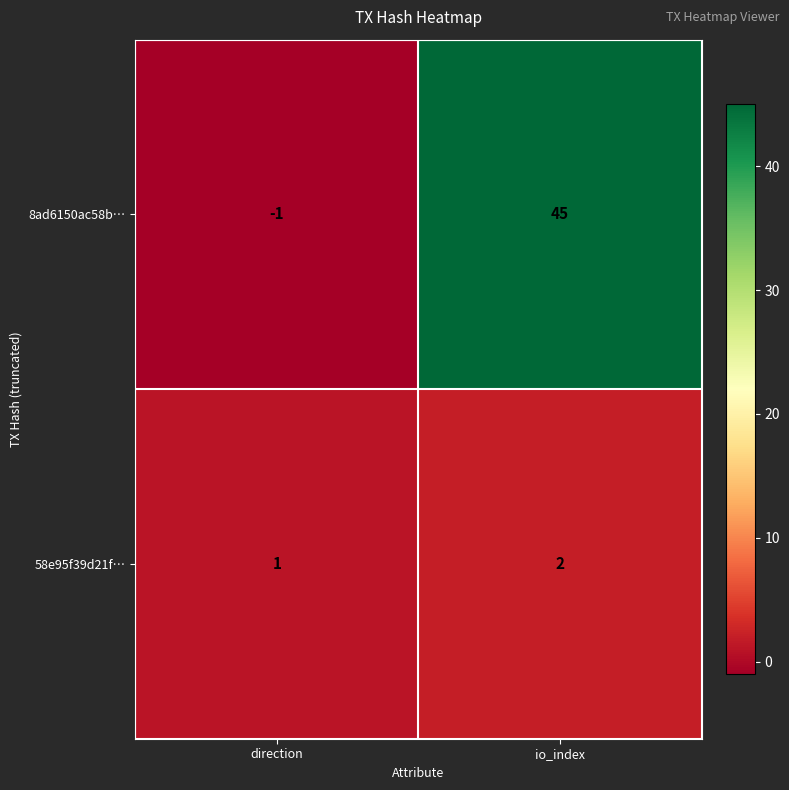

At which label is 8ad6150ac58b… closest to 22?

direction